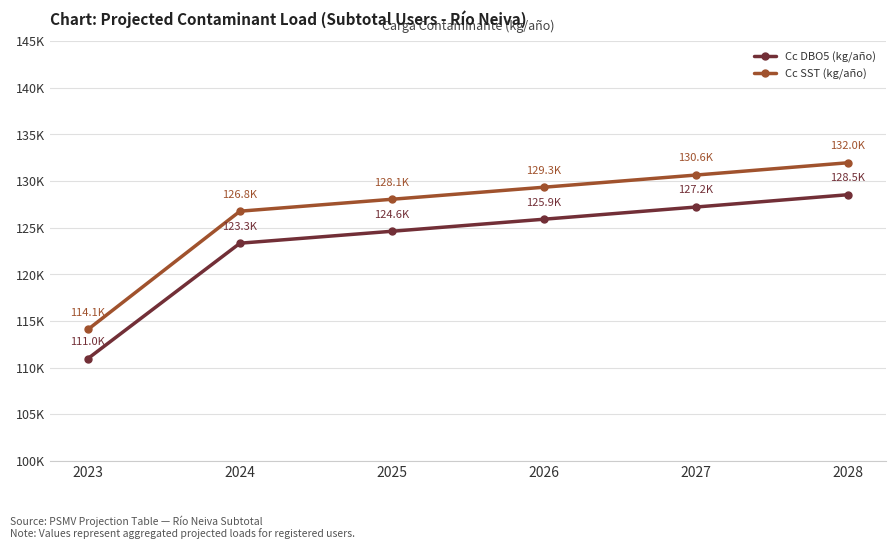

Where does the Cc DBO5 (kg/año) series first go above 125912?

2026